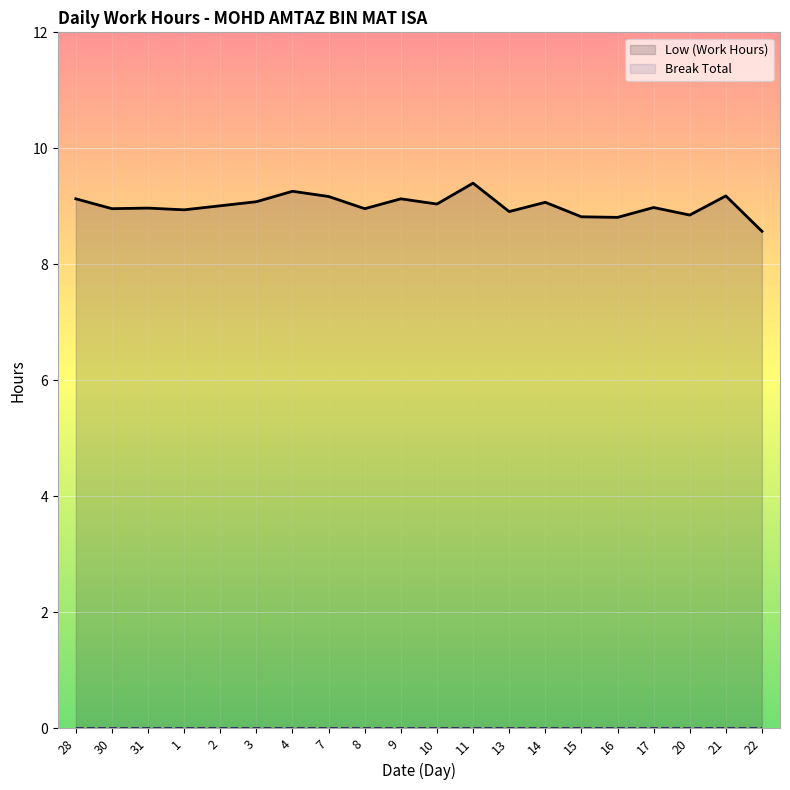

At which label does Low (Work Hours) first exceed 9?

28